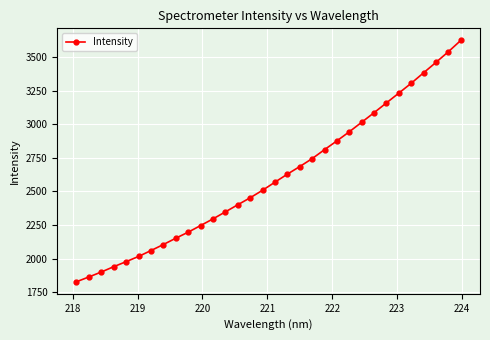

What is the value of the 32nd point from the left?

3622.7